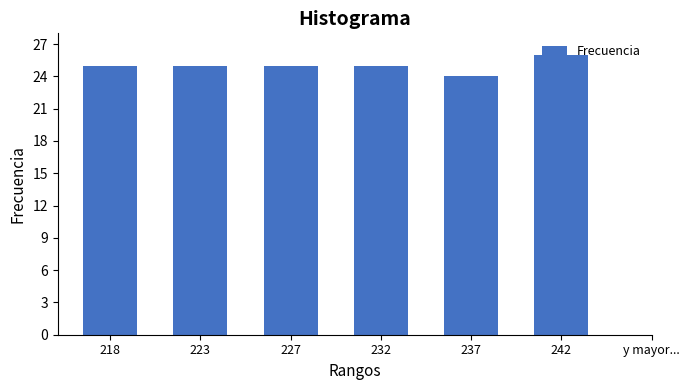

True or false: the data shows 26 at 242.

True